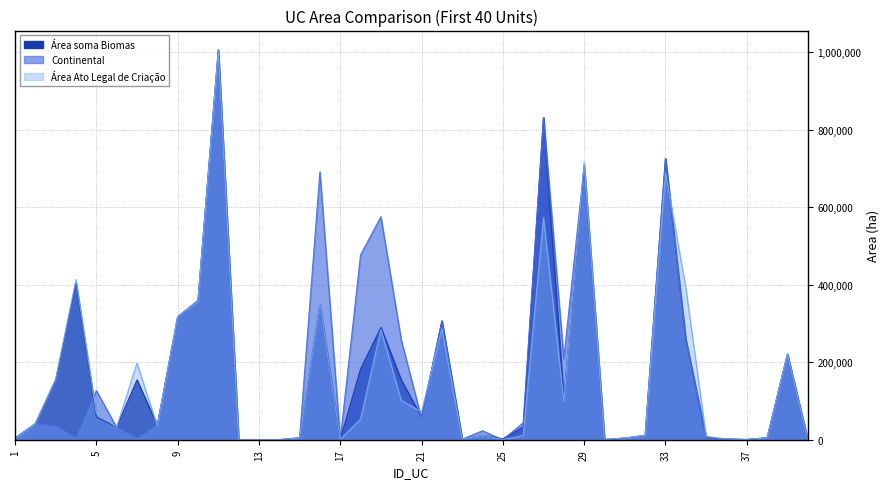

What is the sum of all Área soma Biomas values?

6844955.4